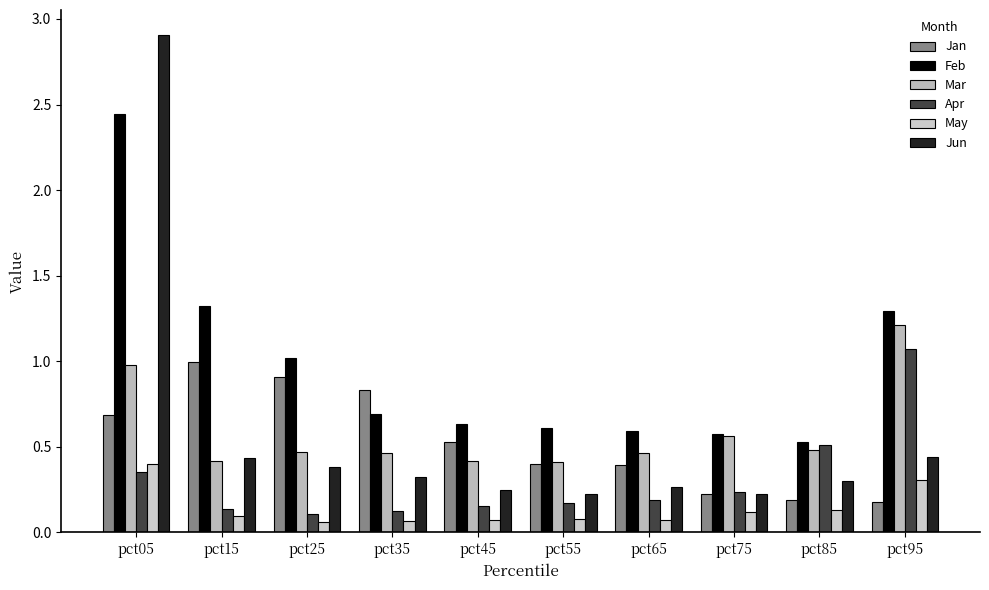

How many data points does each series have?

10